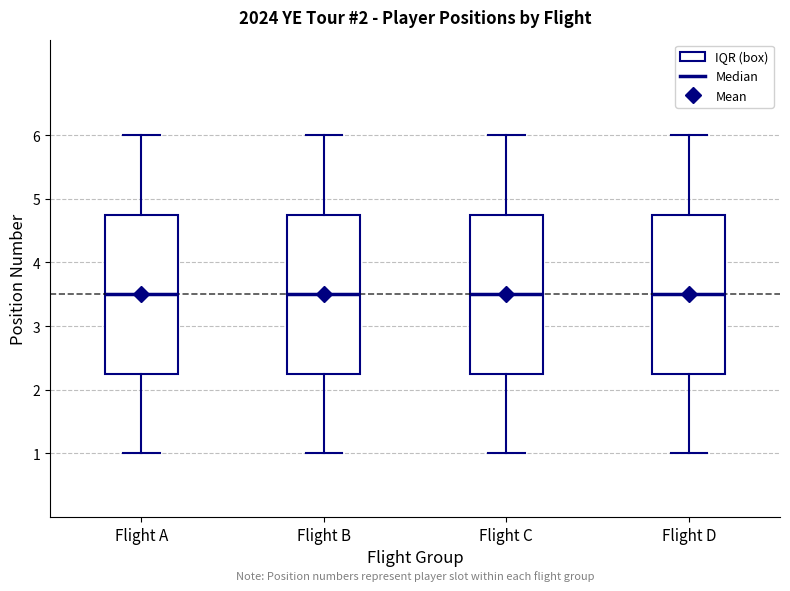

Reading left to right, read every box against the y-axis: the position of its median line, the range the box covers, and the ends of its whiskers. The values are not printed on the chart, so give them approximately, as read against the axis.

Flight A: median 3.5, box 2.3 to 4.8, whiskers 1.0 to 6.0
Flight B: median 3.5, box 2.3 to 4.8, whiskers 1.0 to 6.0
Flight C: median 3.5, box 2.3 to 4.8, whiskers 1.0 to 6.0
Flight D: median 3.5, box 2.3 to 4.8, whiskers 1.0 to 6.0